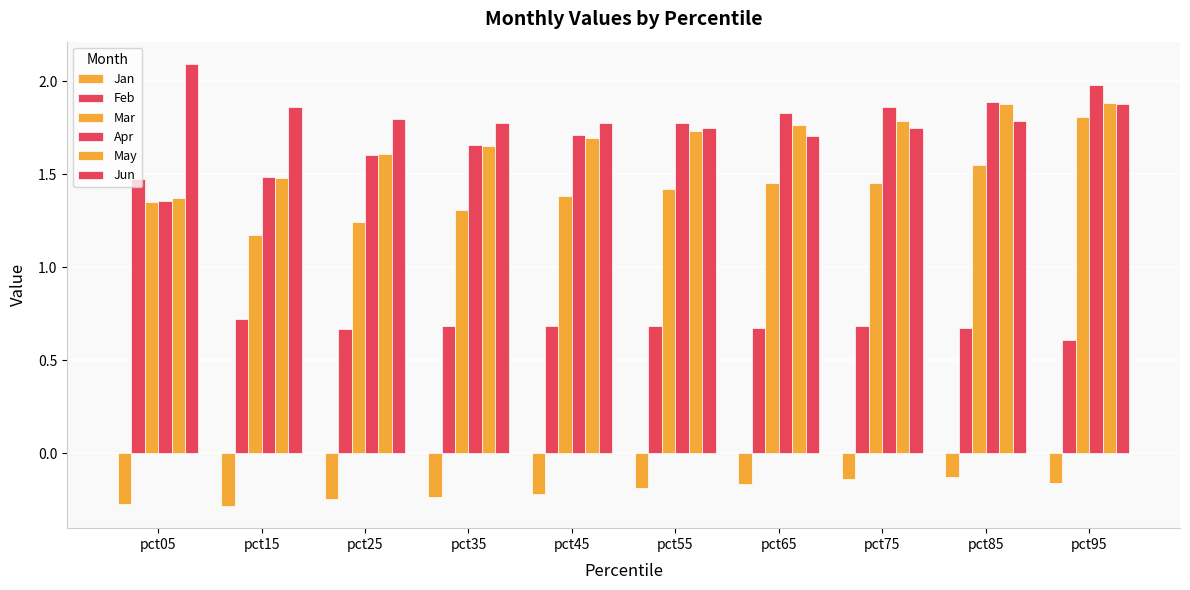

At how many categories does at least one series exceed 0?

10